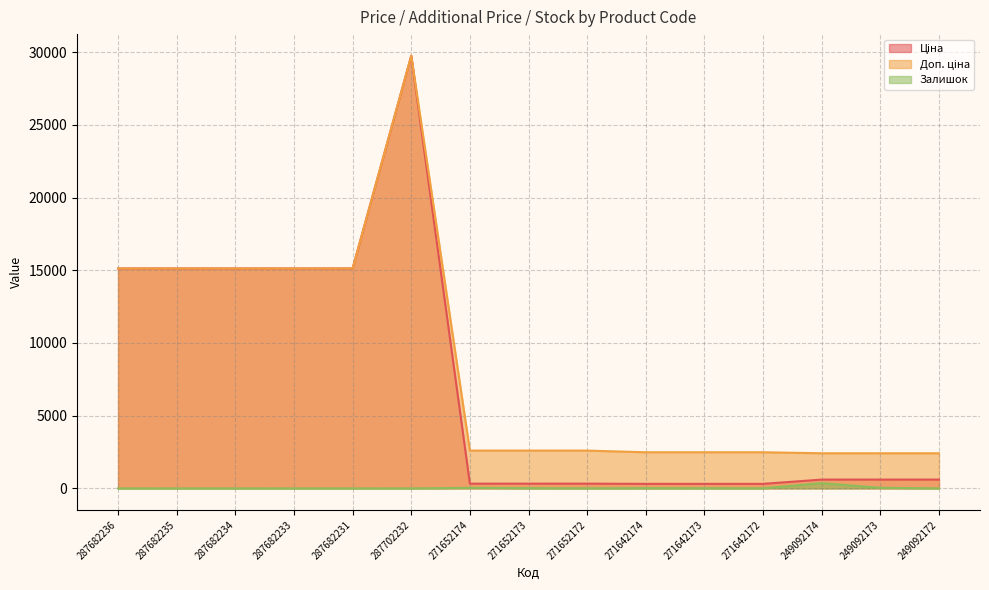

What position from the right is 249092174?

3